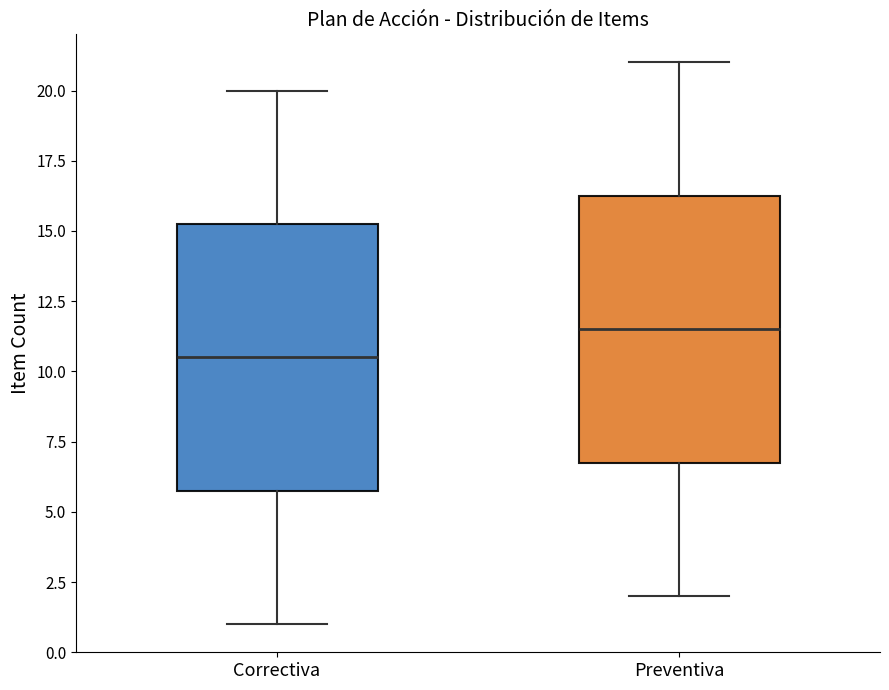

Where is the lower edge of the box for Preventiva on the y-axis? The values are not printed on the chart, so give them approximately, as read against the axis.

7.0